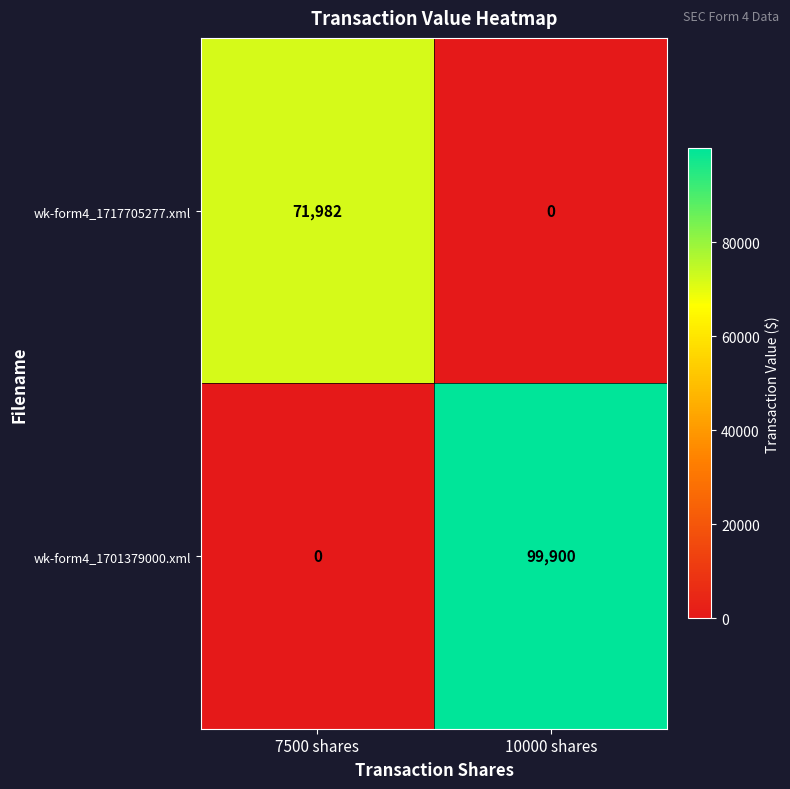

Count the number of categories in the chart.

2